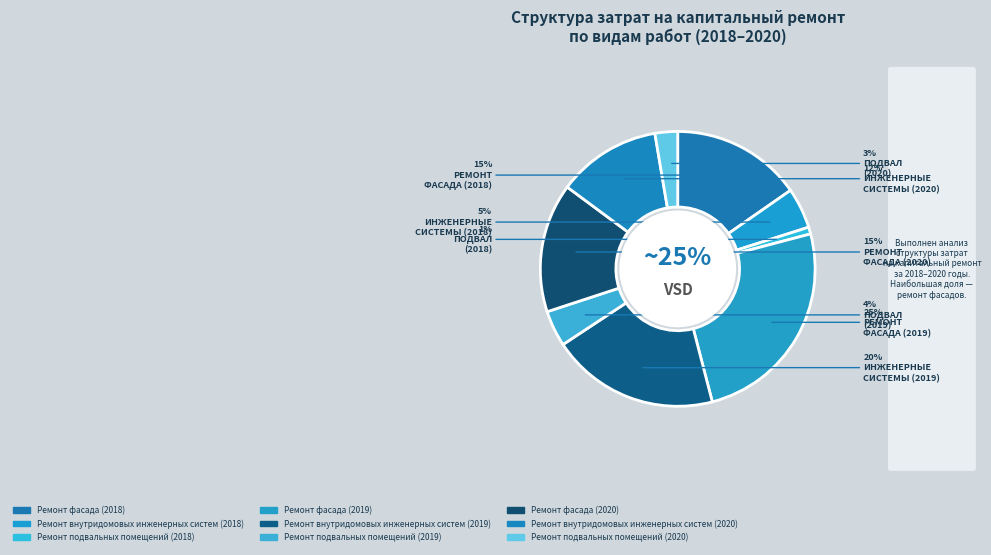

To the nearest percent, what is the difference between the largest and smallest slice percentages?

24%